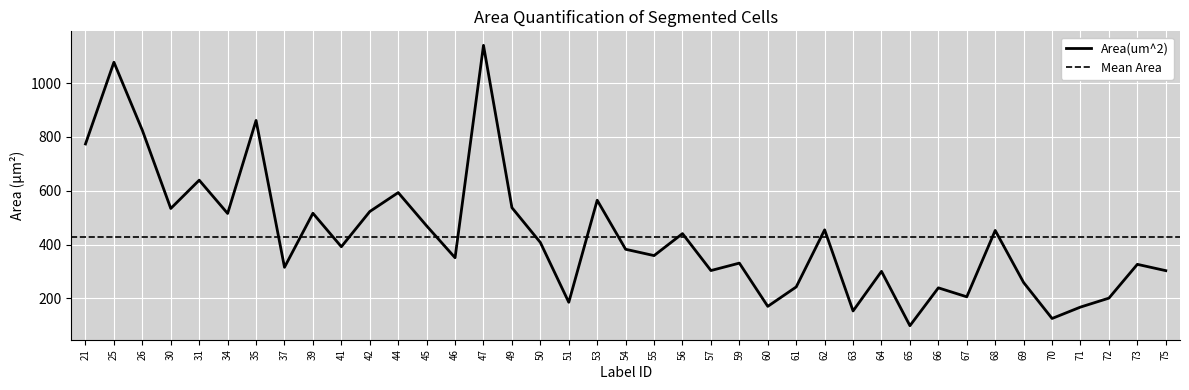

At which category does the chart reach its peak across all series?

47